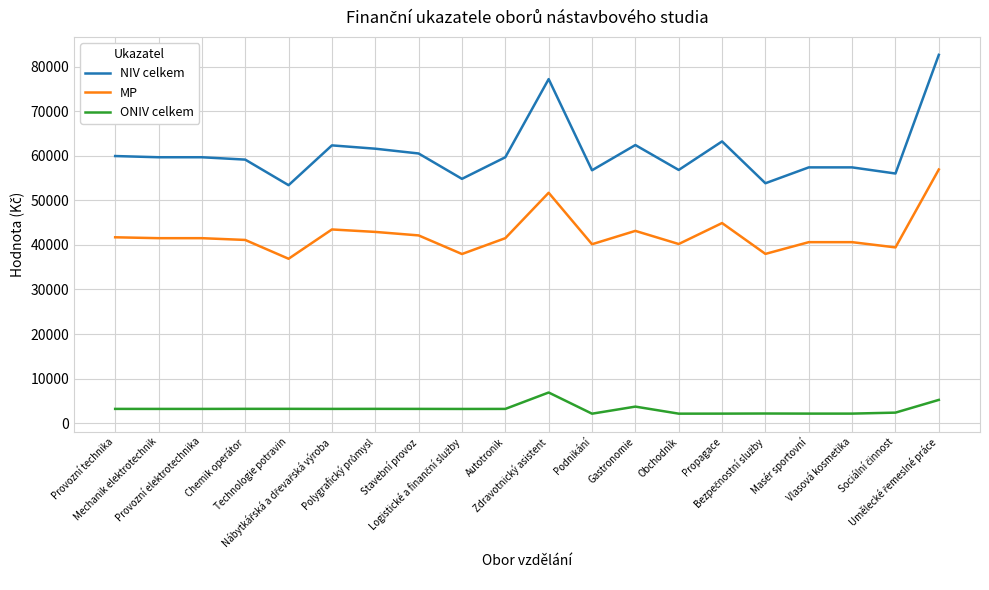

Which series has the largest range (max minus min)?

NIV celkem